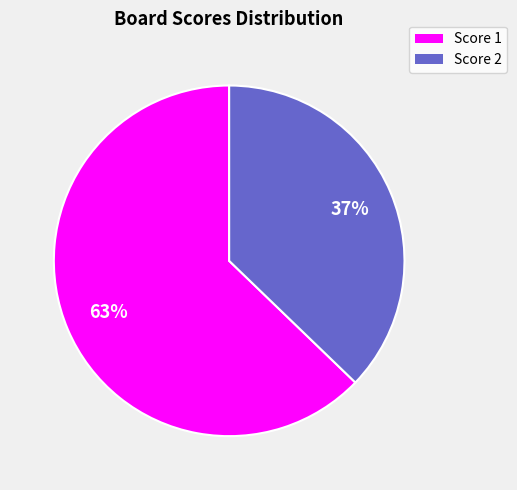

To the nearest percent, what is the average slice percentage?

50%